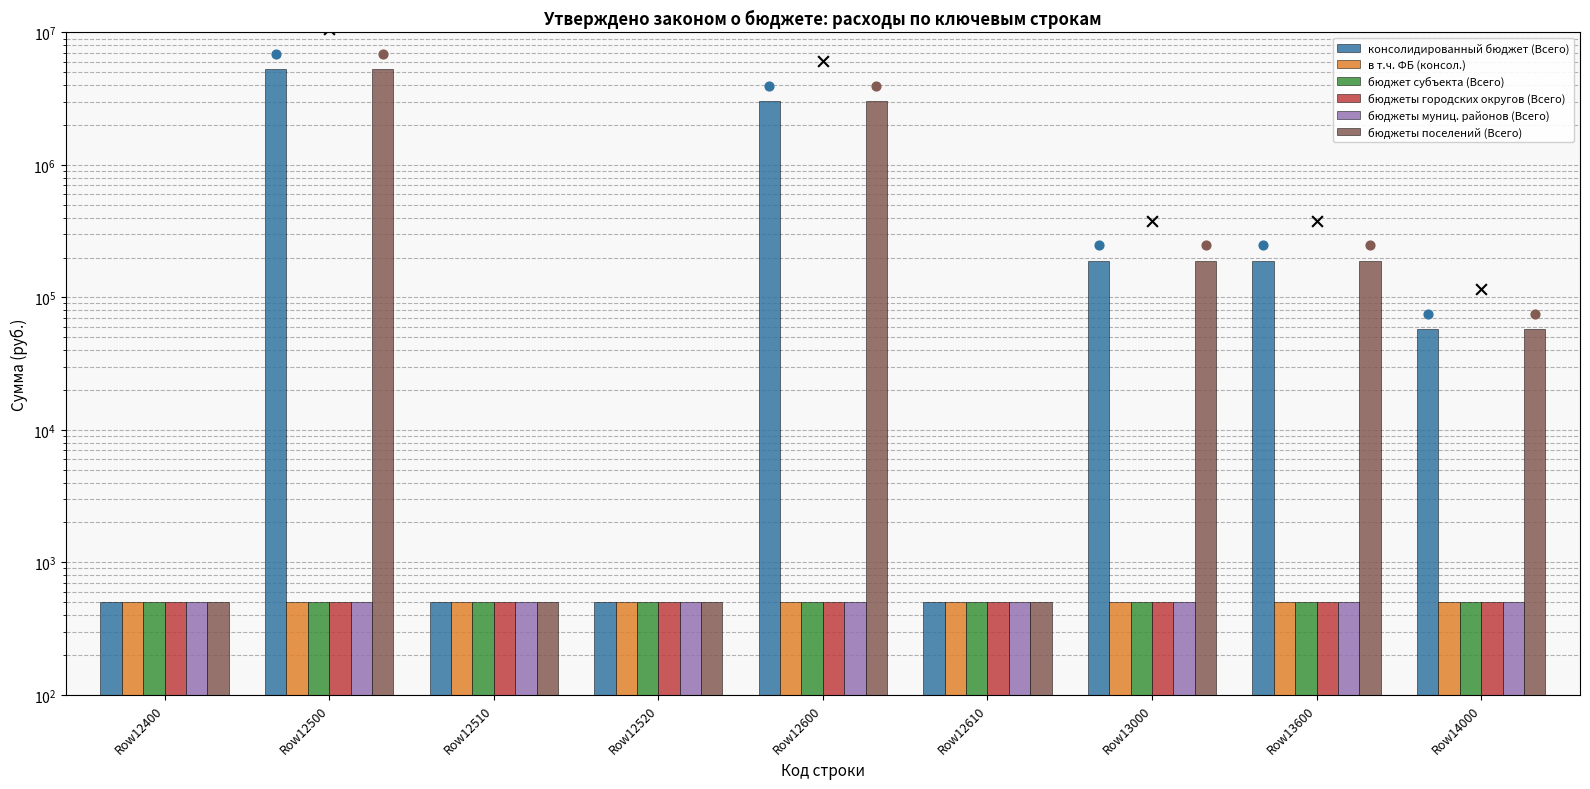

Which series contains the lowest Y value?

консолидированный бюджет (Всего)